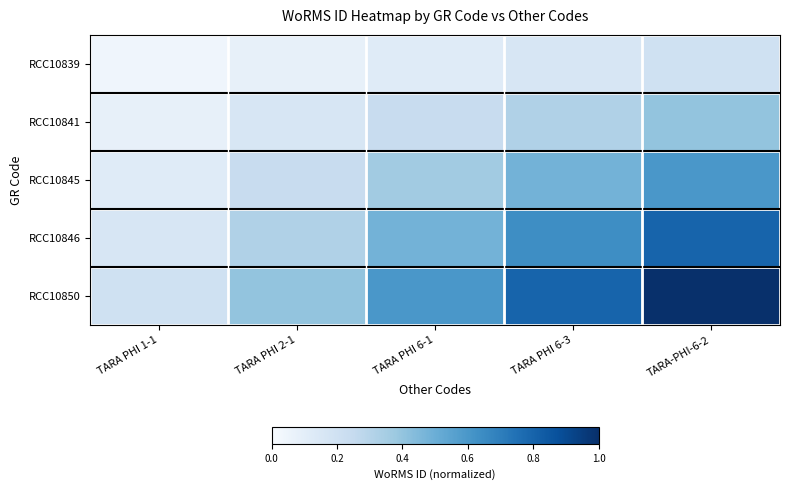

How many categories are shown in the chart?

5